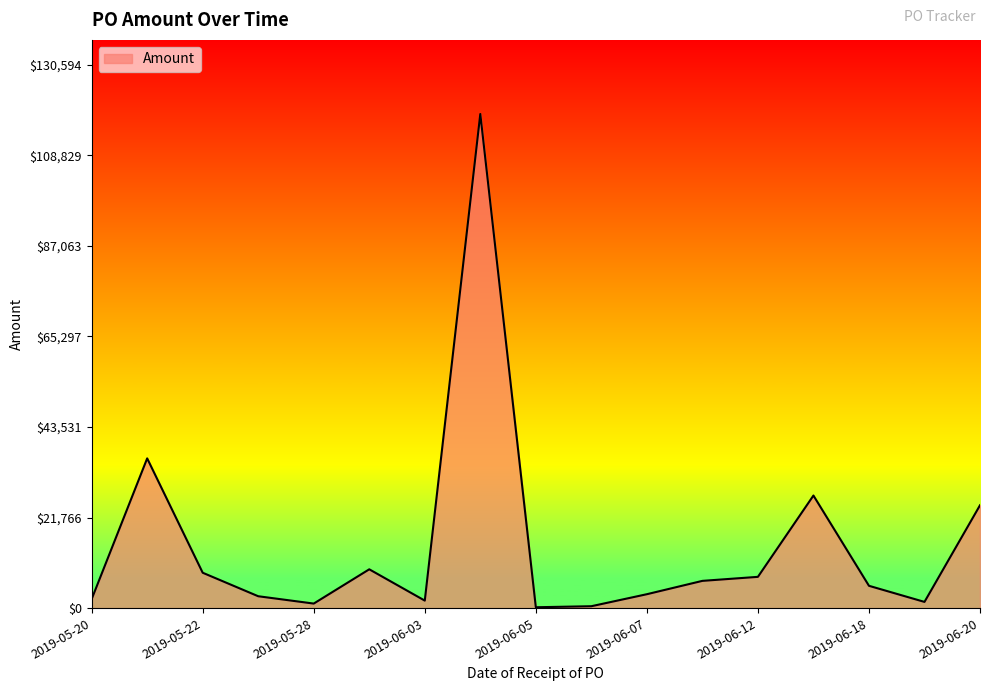

Approximately how many times larger is the value at 2019-06-12 compared to 2019-06-20?

0.3